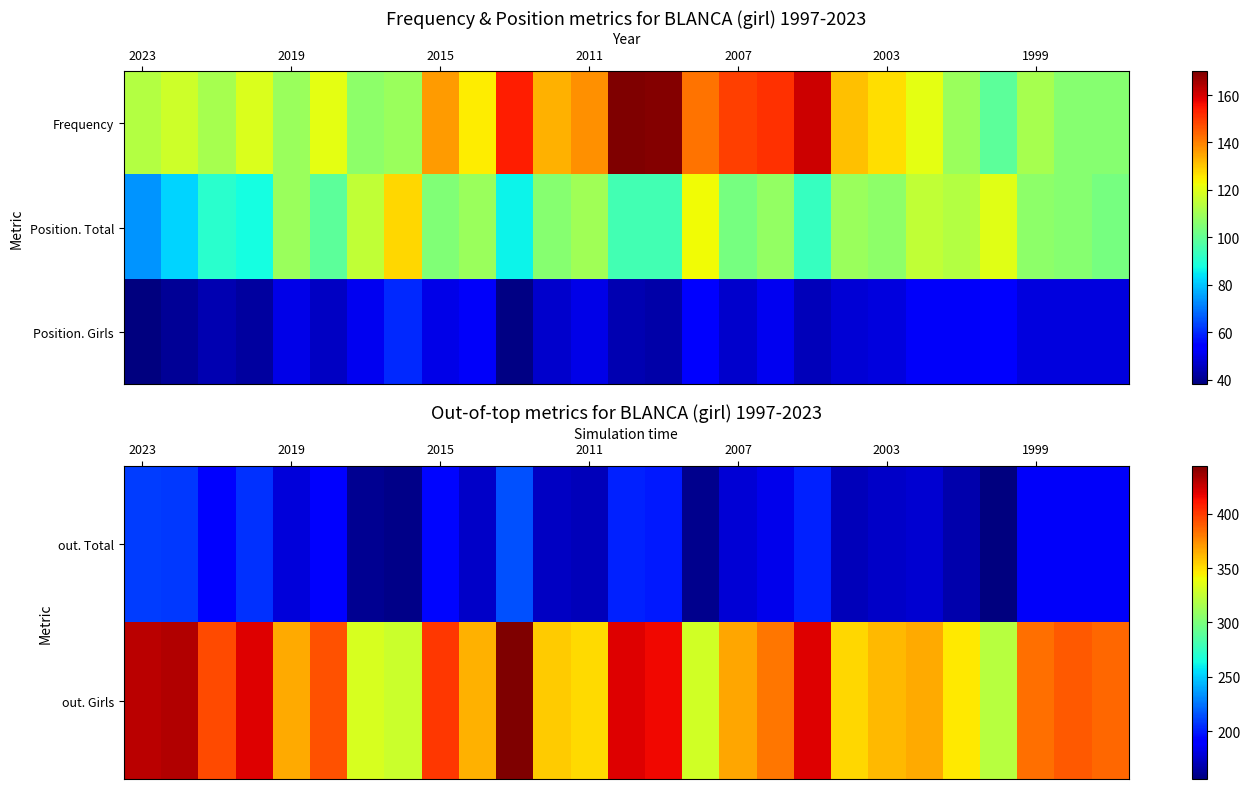

What is the greatest value displayed?

444